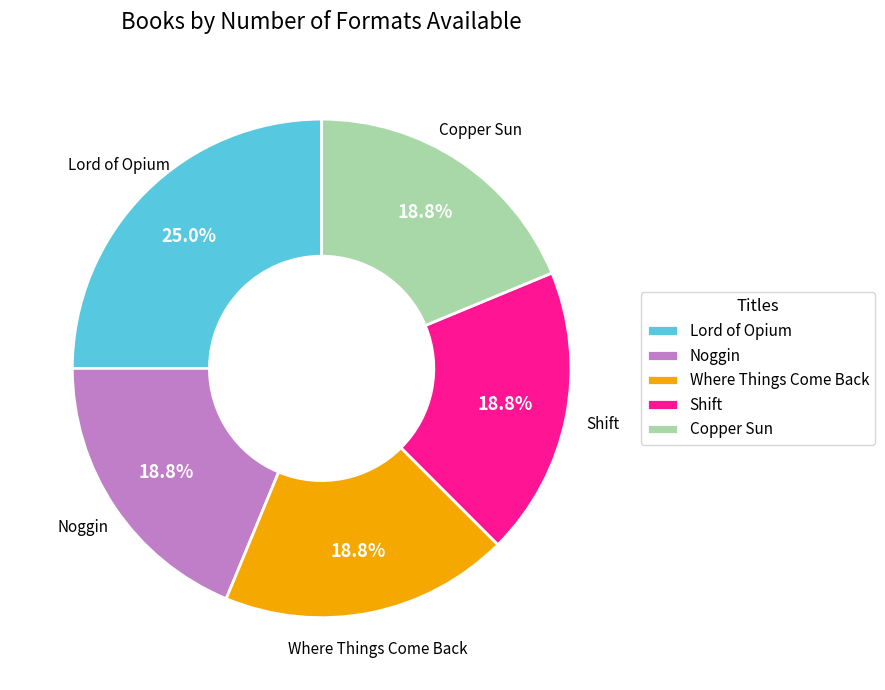

To the nearest percent, what portion does Noggin represent?

19%